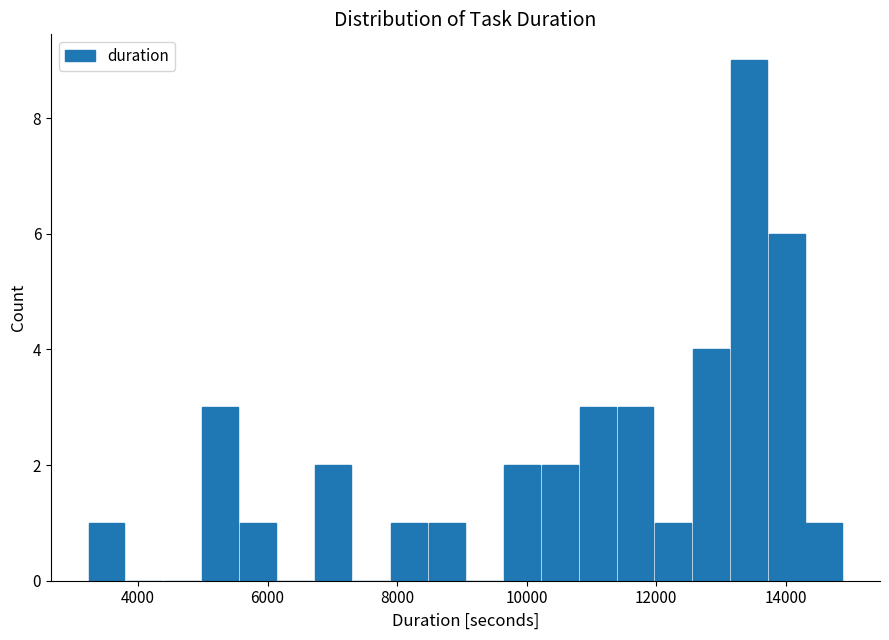

Around what value on the x-axis is the tallest bar? Give the approximate position of its centre, as read against the axis.

13400